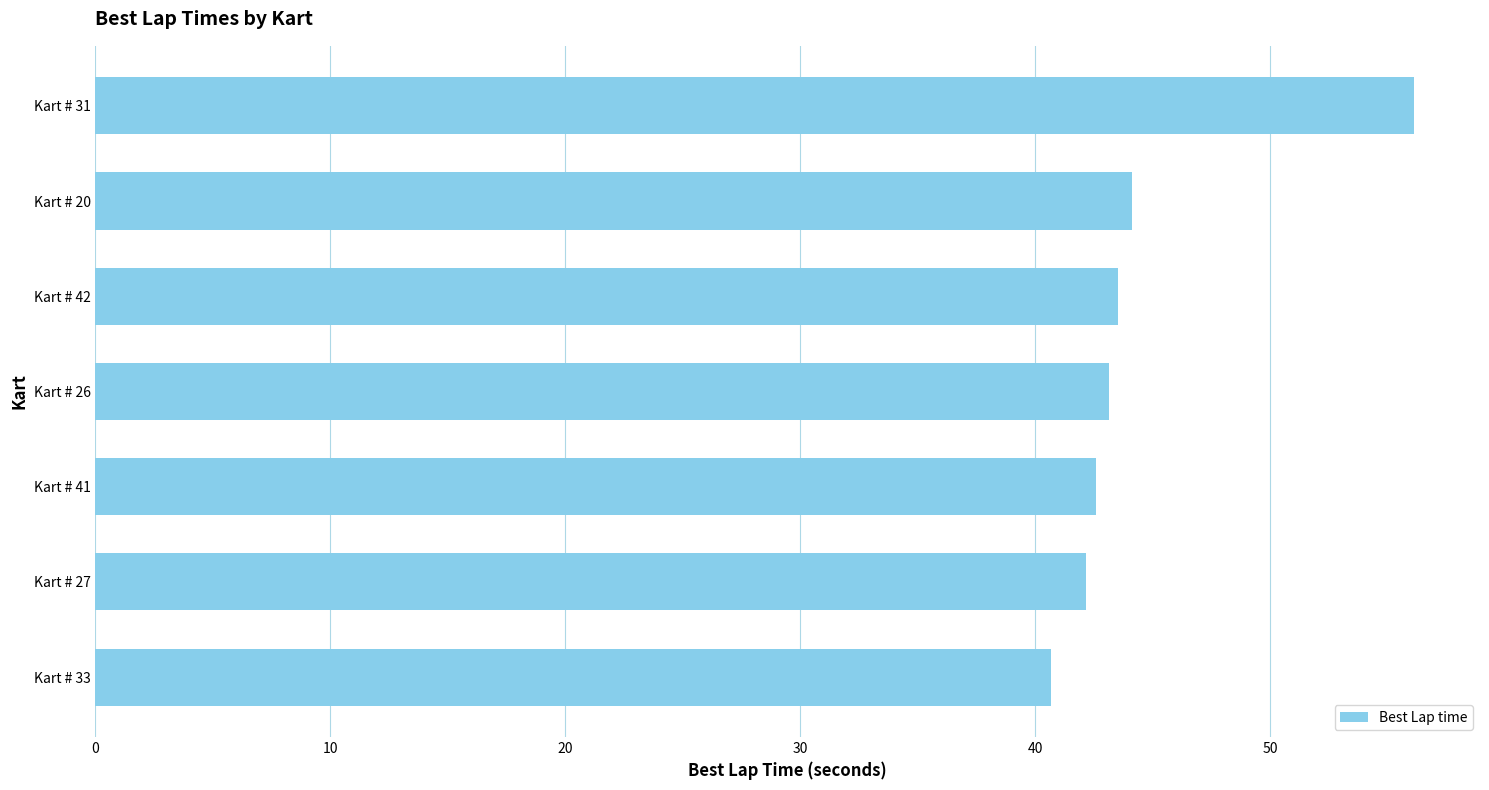

Reading top to bottom, extract all data points from this chart.

56.1	44.1	43.5	43.2	42.6	42.2	40.7